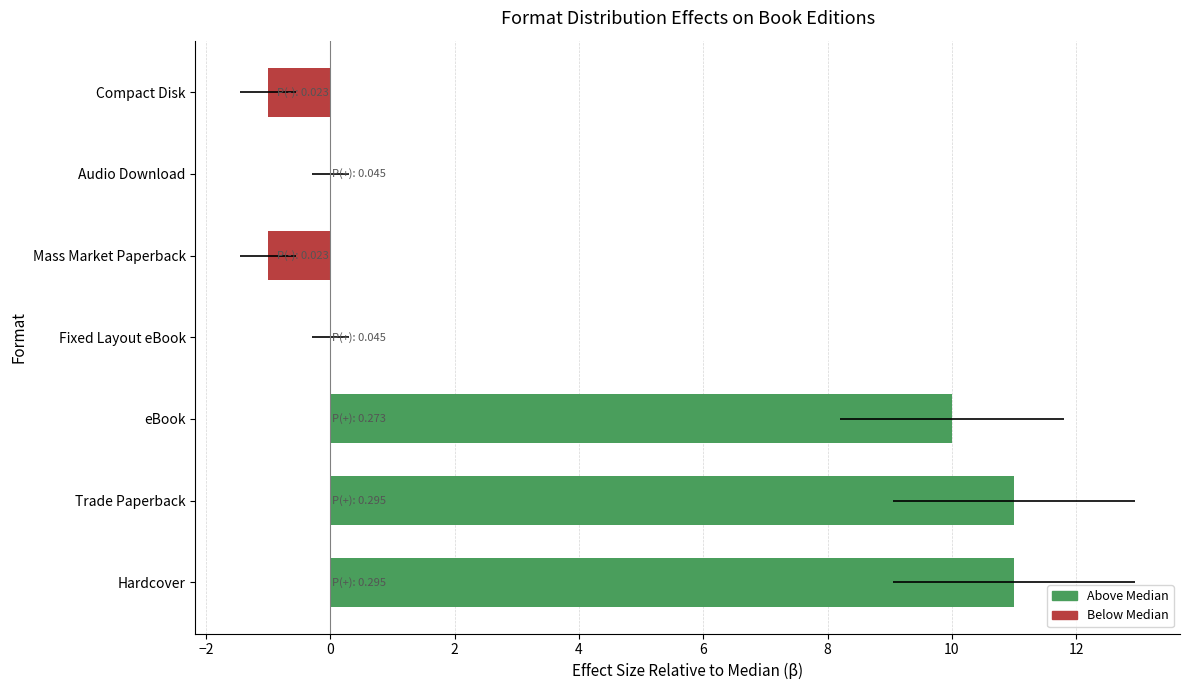

What is the sum of the values at Mass Market Paperback and Fixed Layout eBook?

-1